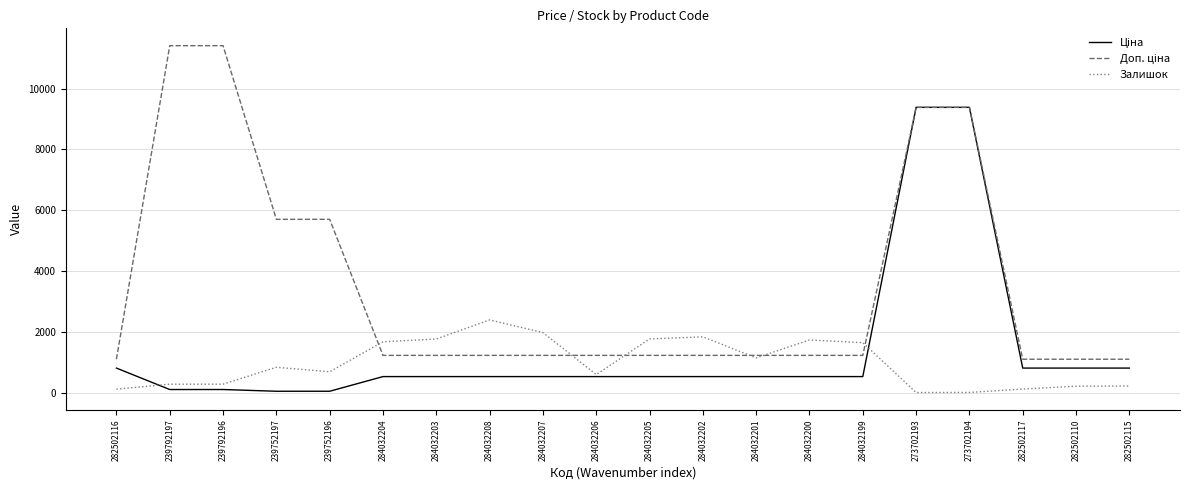

At which label does Залишок reach its peak?

284032208